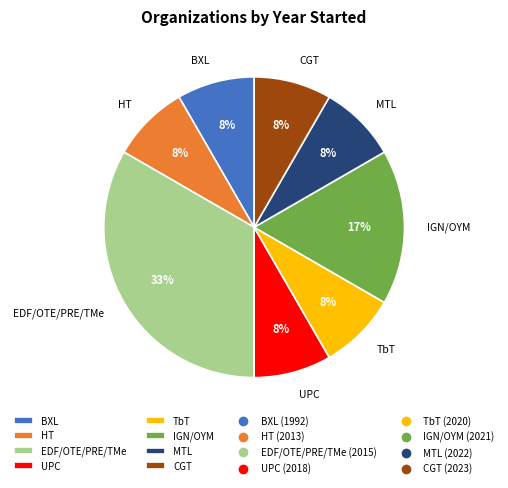

Which has a higher value, CGT or IGN/OYM?

IGN/OYM